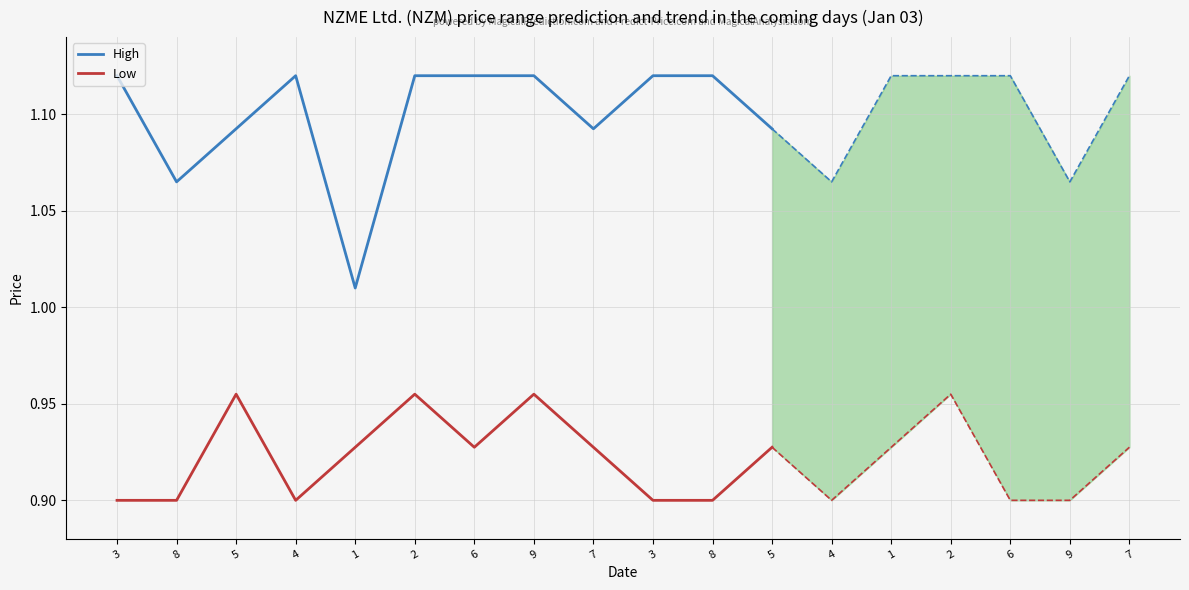

What is the value of the Low point at the 6th from the left?

1.0